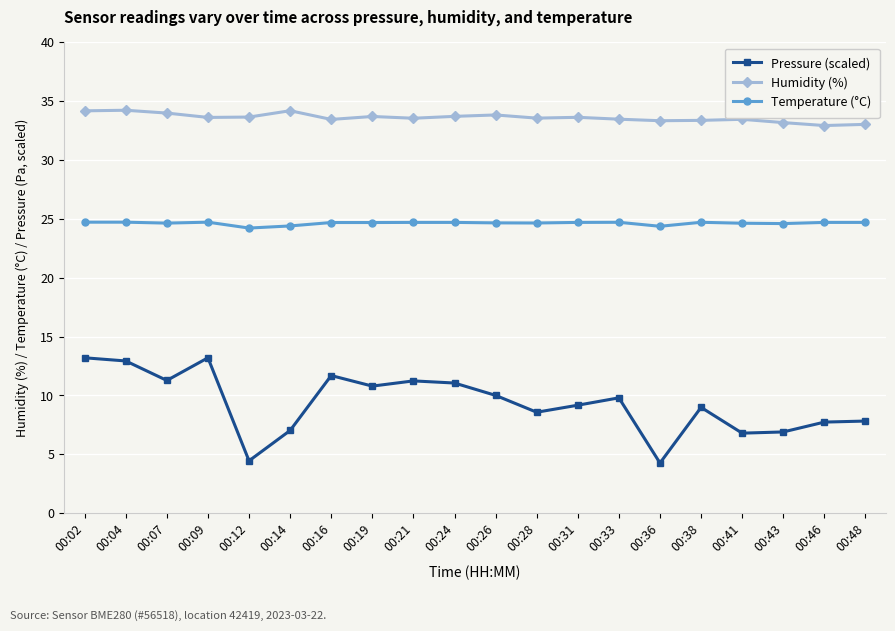

What is the spread (max minus min) of values at 00:46?

25.2